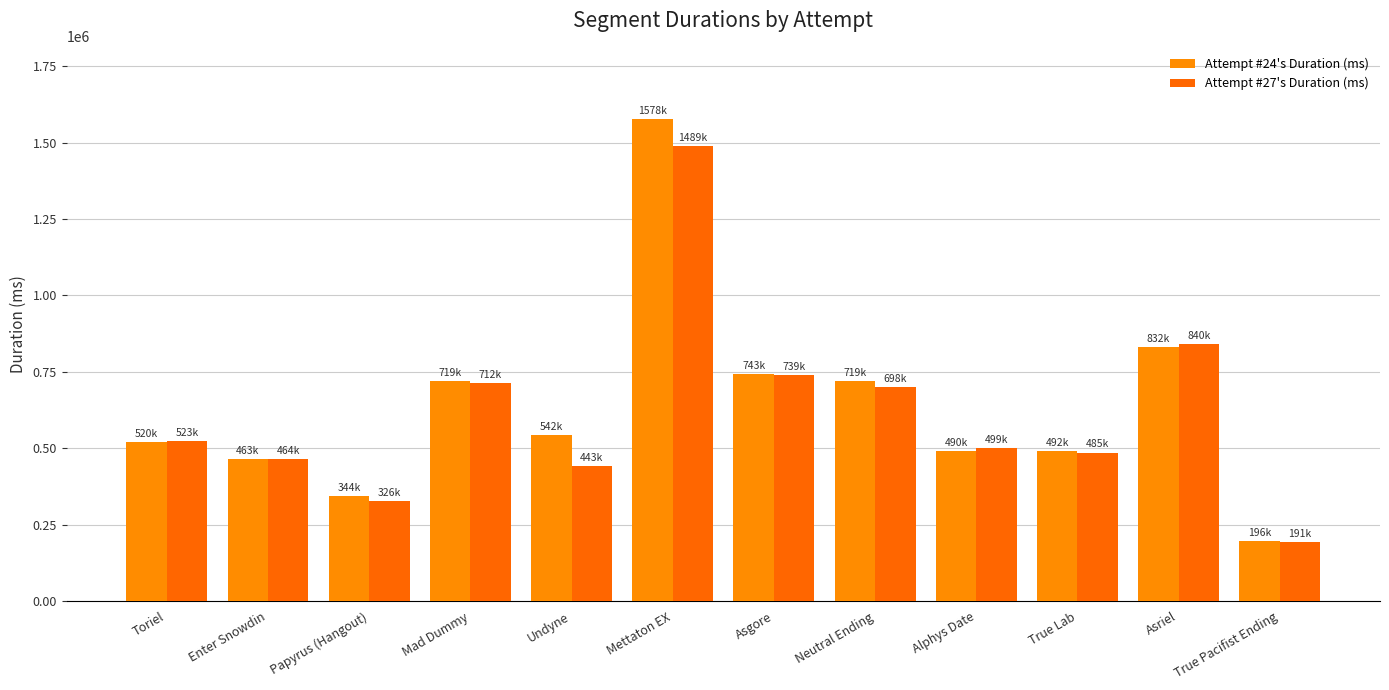

The value of Attempt #27's Duration (ms) at True Lab is 325144. True or false?

False